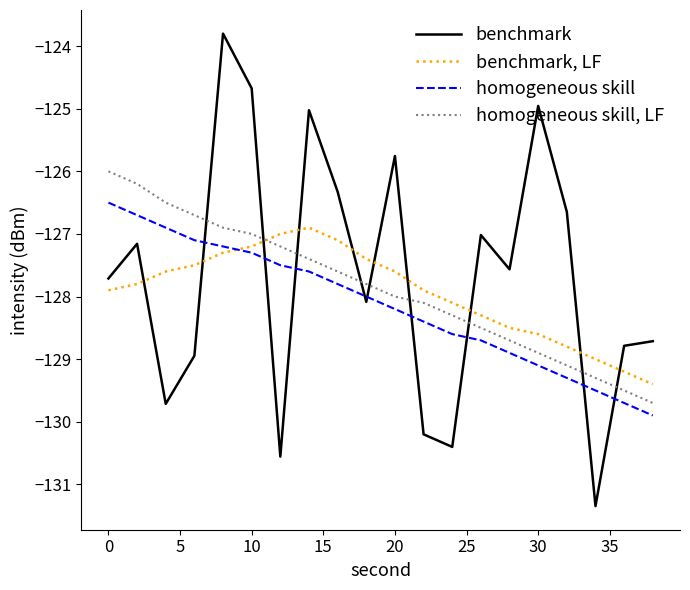

What is the sum of all homogeneous skill values?

-2562.9